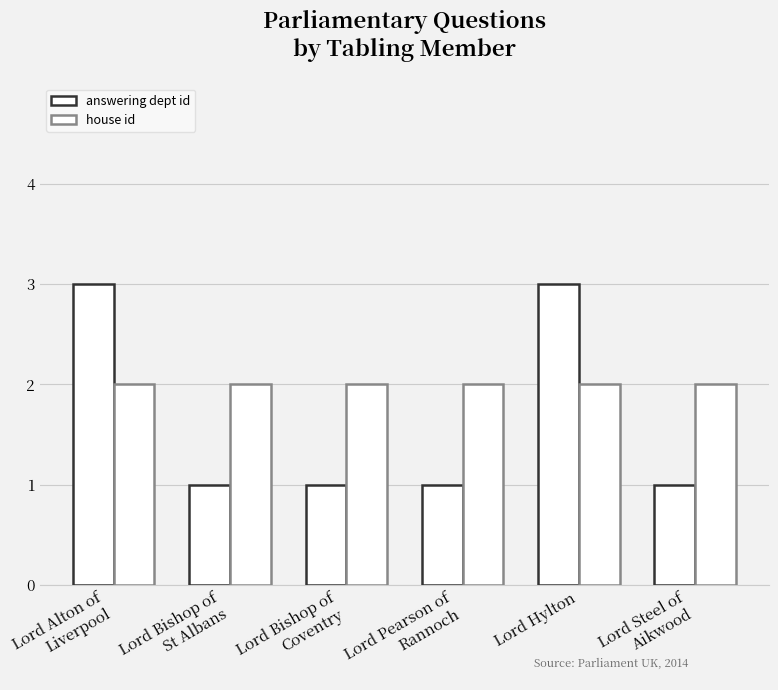

How many series are shown in this chart?

2